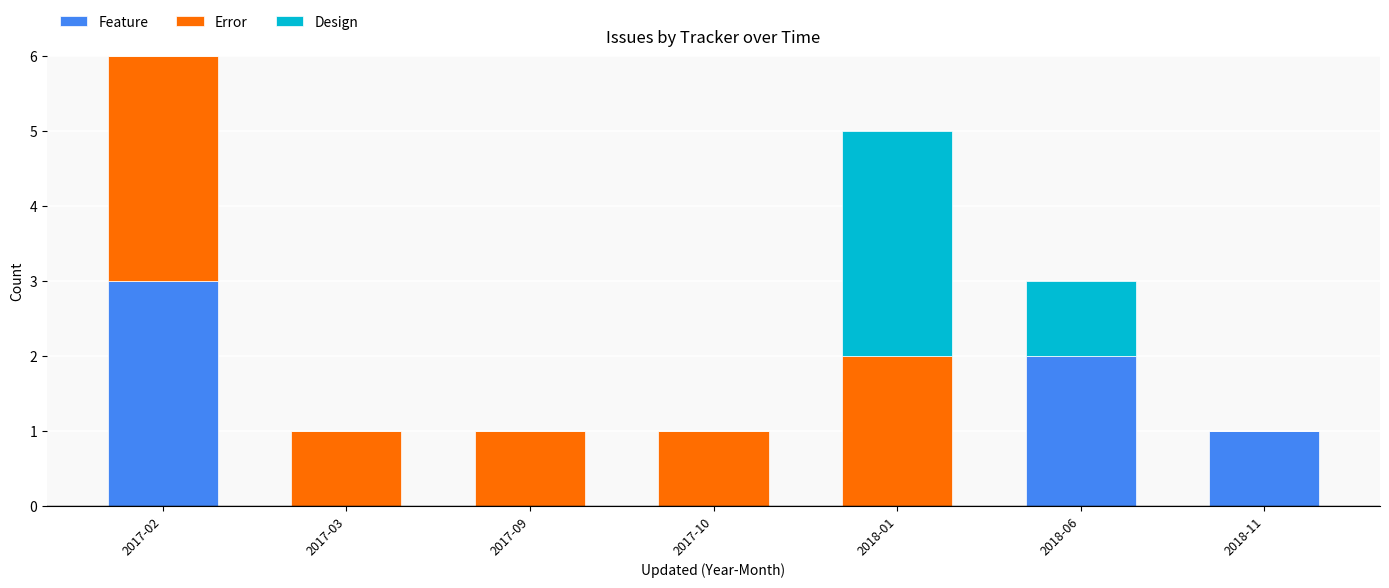

Count the number of data series in this chart.

3